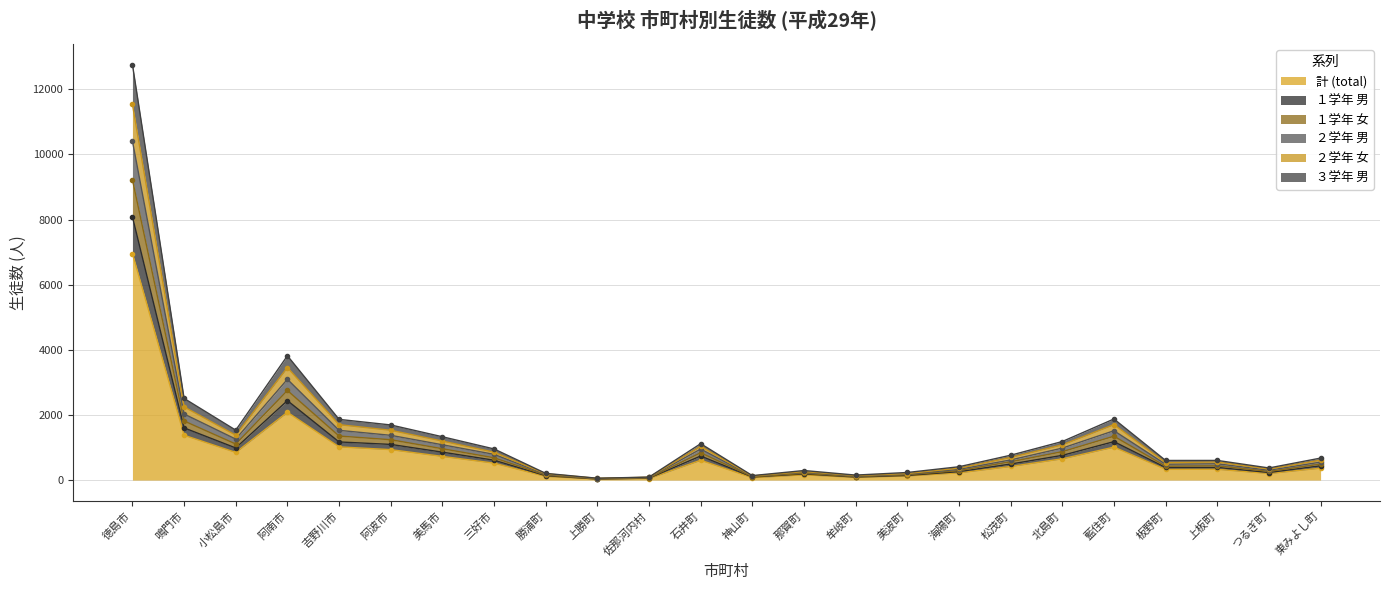

At which category is the sum across all series the highest?

徳島市